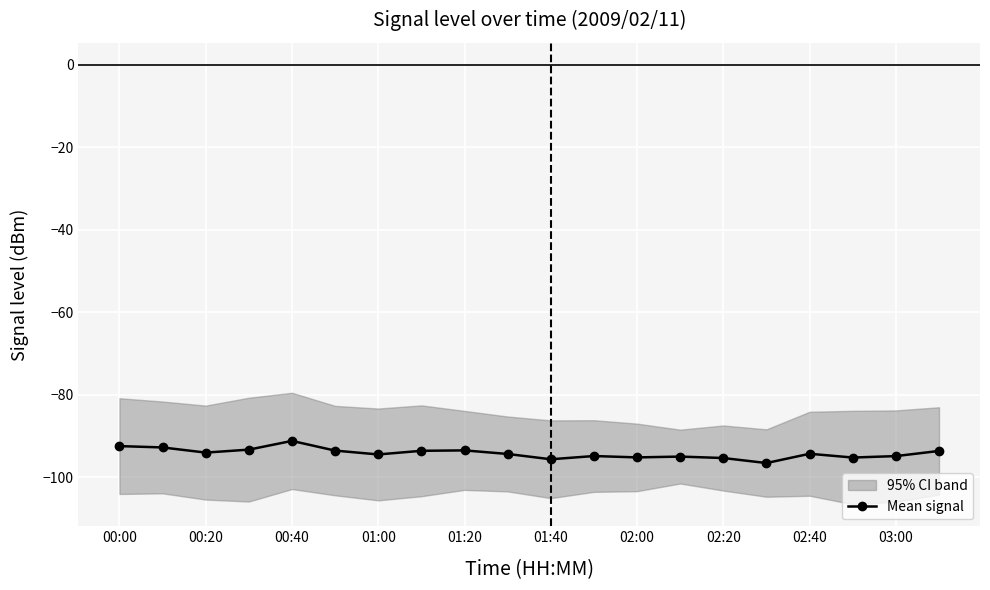

True or false: Mean signal has more than 0 interior local peaks.

True